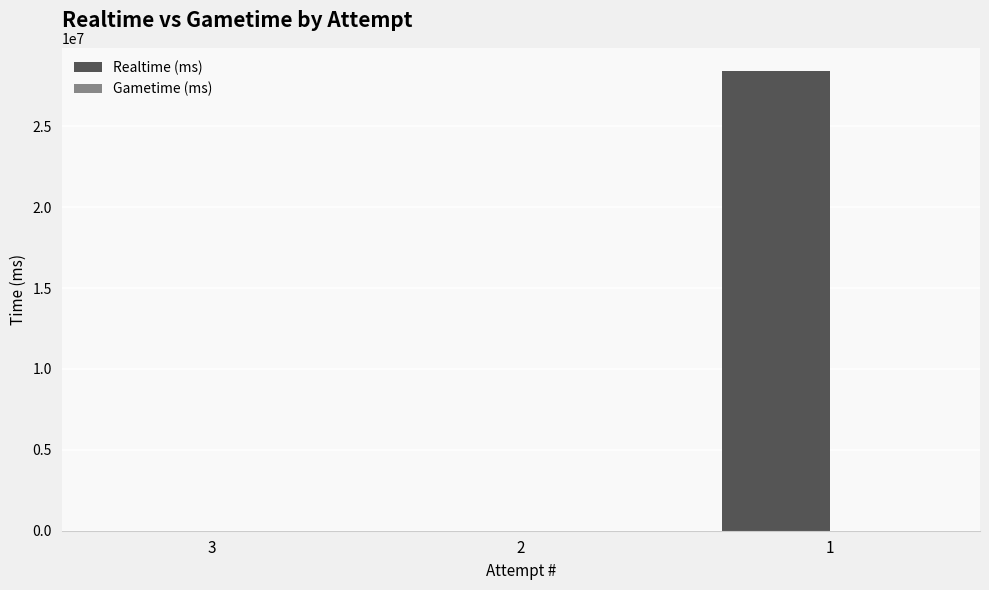

Is it true that the value at 3 is 0?

True